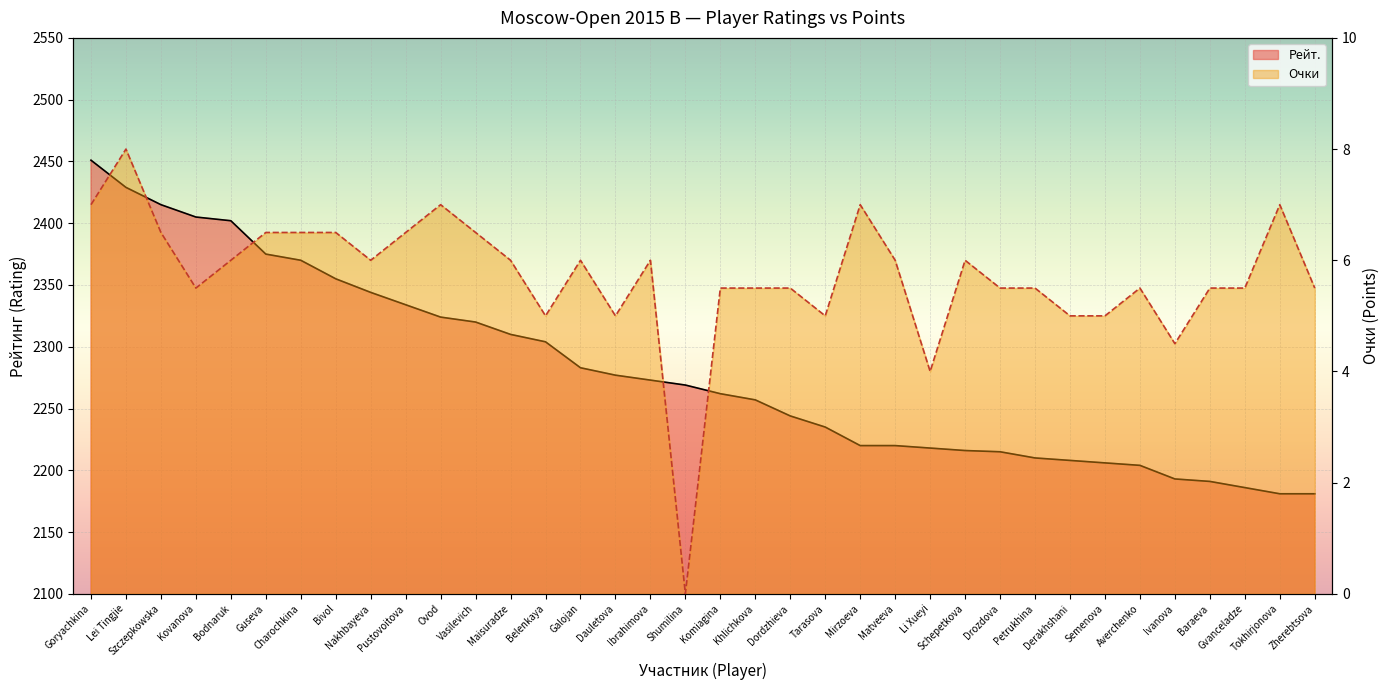

What is the label of the 11th point from the right?

Schepetkova